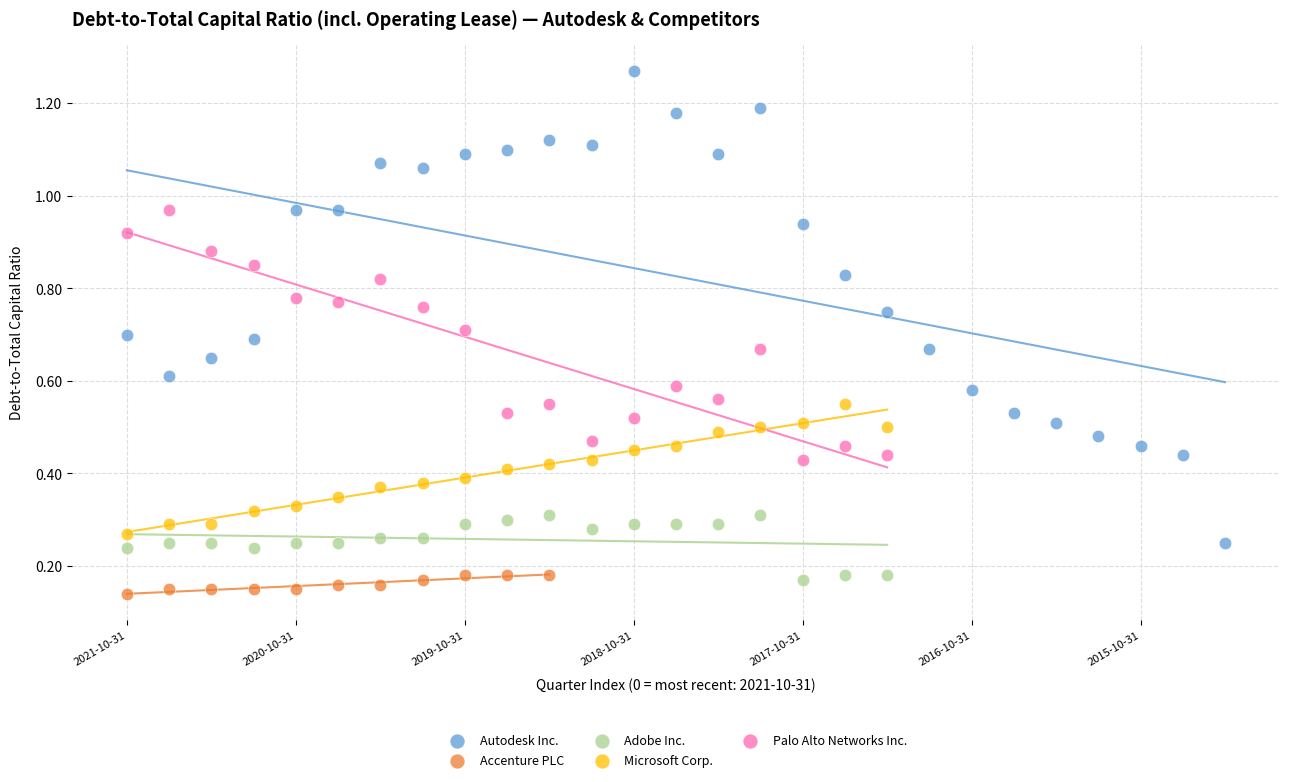

Which series has the largest Y range (max minus min)?

Autodesk Inc.